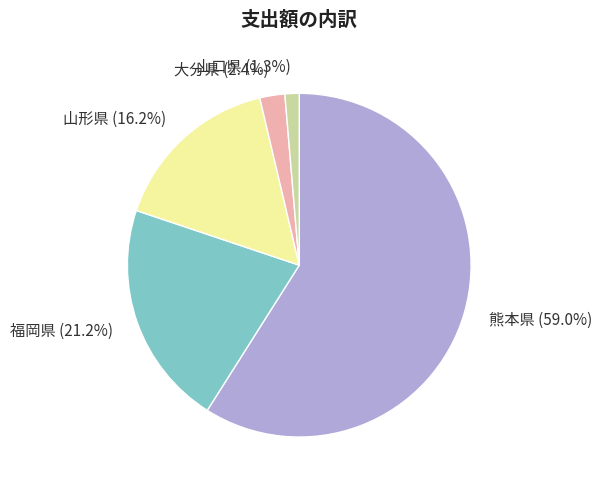

Is there any slice that represents more than half of the pie?

Yes